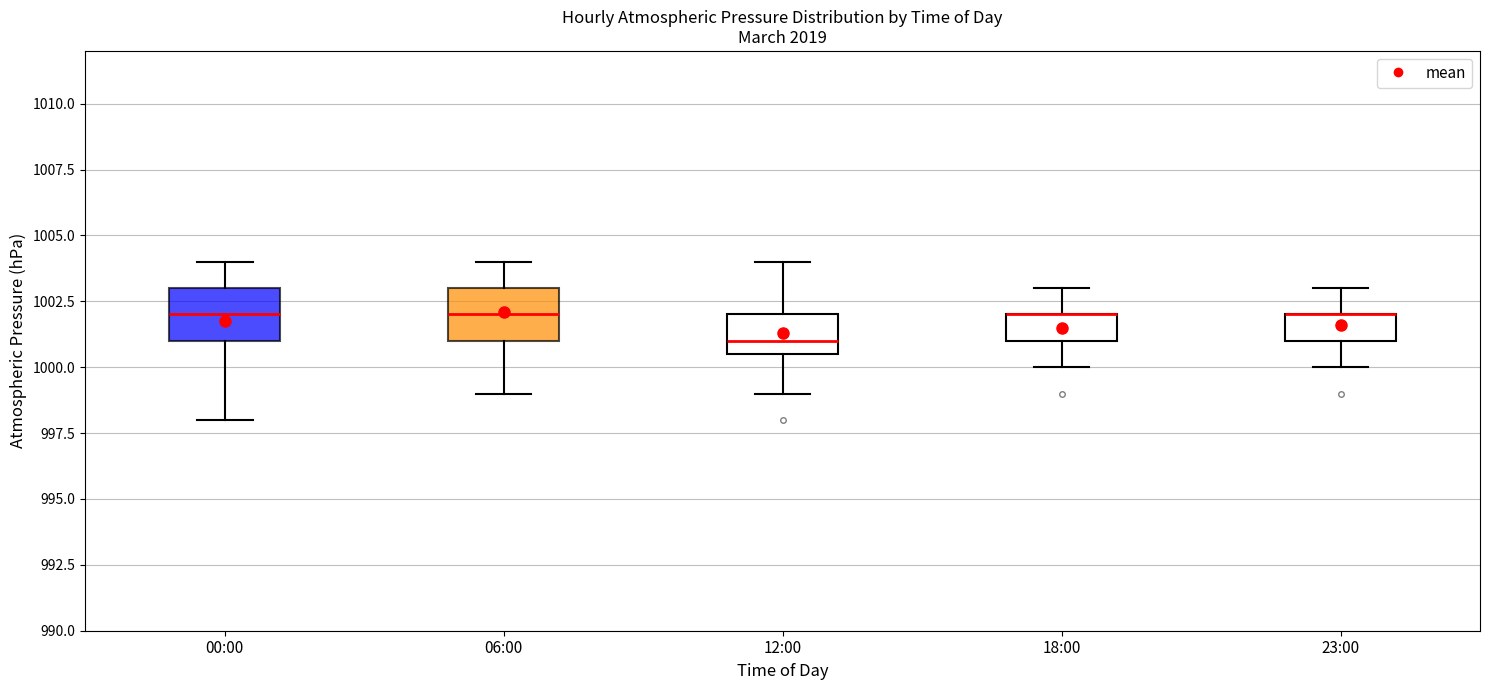

Reading left to right, transcribe this box plot: for each box, give where its median line is, the range the box spans, and where its two whiskers end, as read against the y-axis. The values are not printed on the chart, so give them approximately, as read against the axis.

00:00: median 1002.0, box 1001.0 to 1003.0, whiskers 998.0 to 1004.0
06:00: median 1002.0, box 1001.0 to 1003.0, whiskers 999.0 to 1004.0
12:00: median 1001.0, box 1000.5 to 1002.0, whiskers 999.0 to 1004.0
18:00: median 1002.0 (drawn on the box's upper edge), box 1001.0 to 1002.0, whiskers 1000.0 to 1003.0
23:00: median 1002.0 (drawn on the box's upper edge), box 1001.0 to 1002.0, whiskers 1000.0 to 1003.0